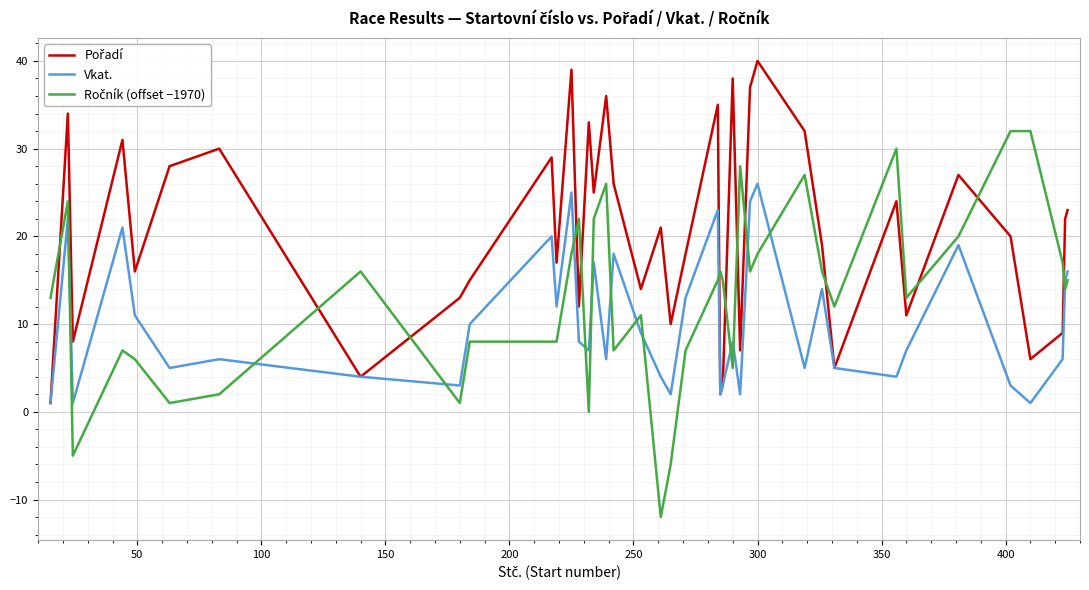

What is the smallest value displayed?

-12